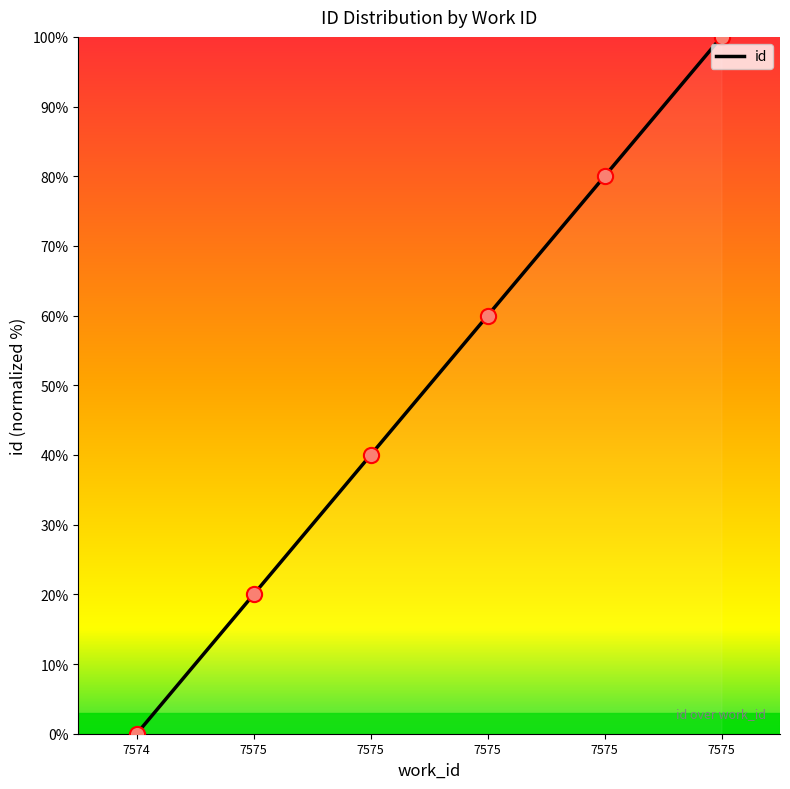

Which has a higher value, 7575 or 7575?

7575